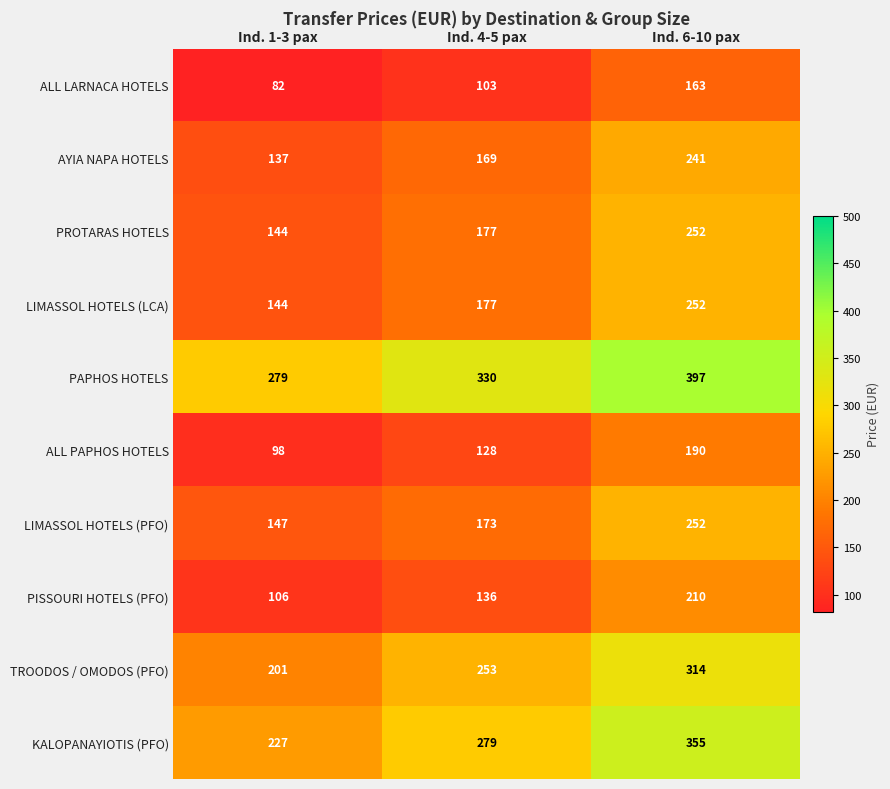

Which label corresponds to the largest value in the chart?

Ind. 6-10 pax